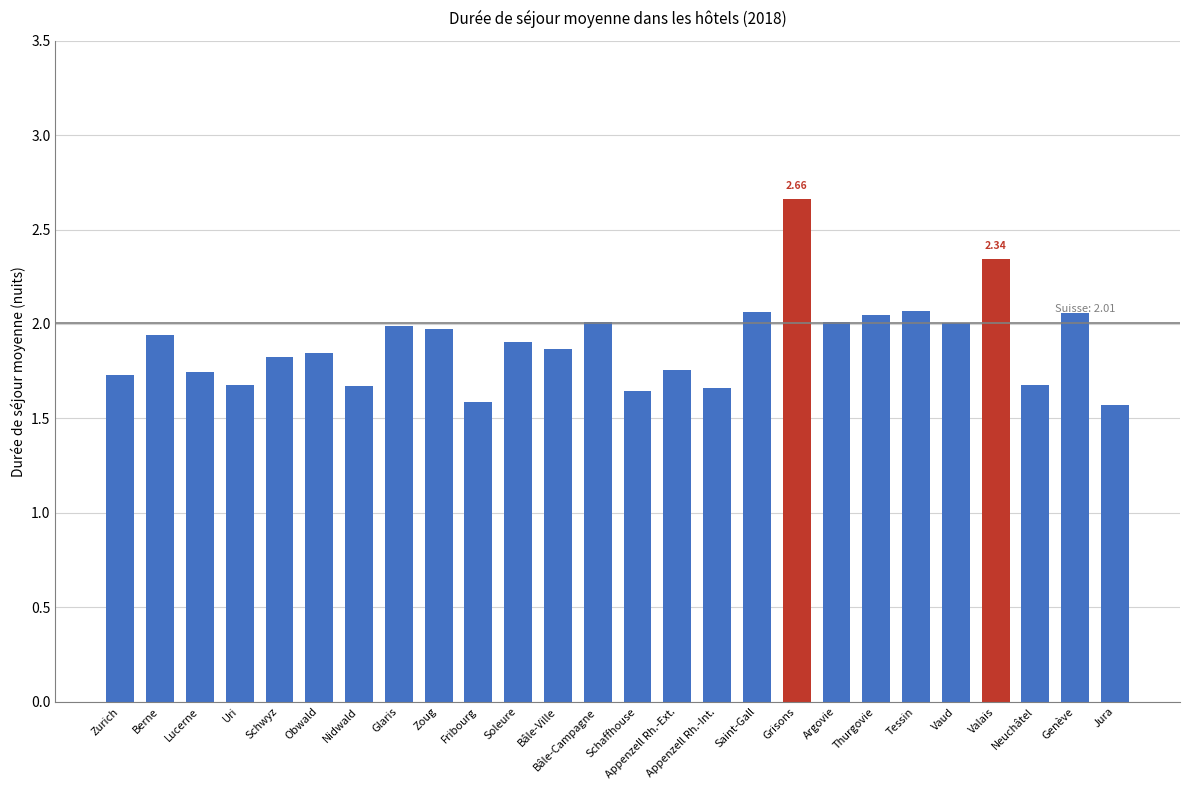

What is the label of the 5th bar from the left?

Schwyz